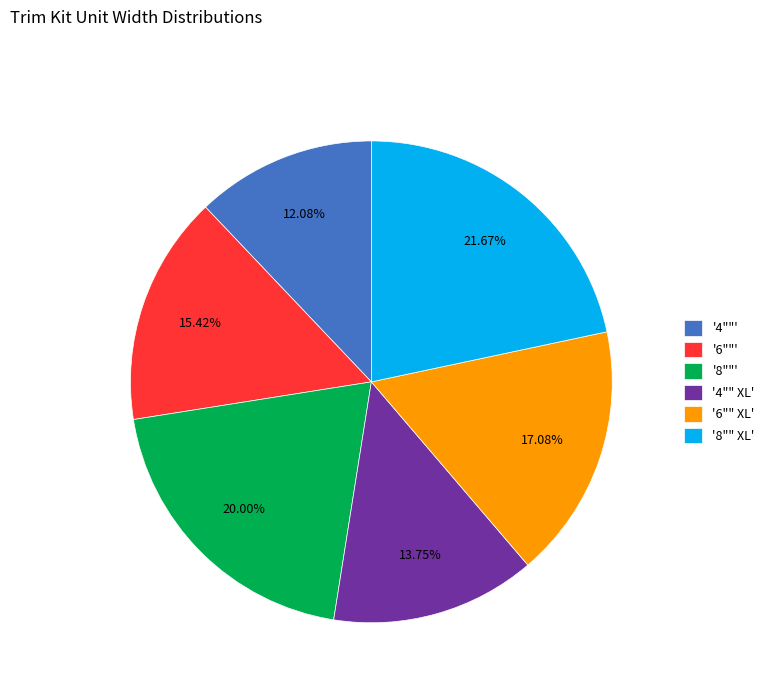

Does '6""' represent more than half of the total?

No